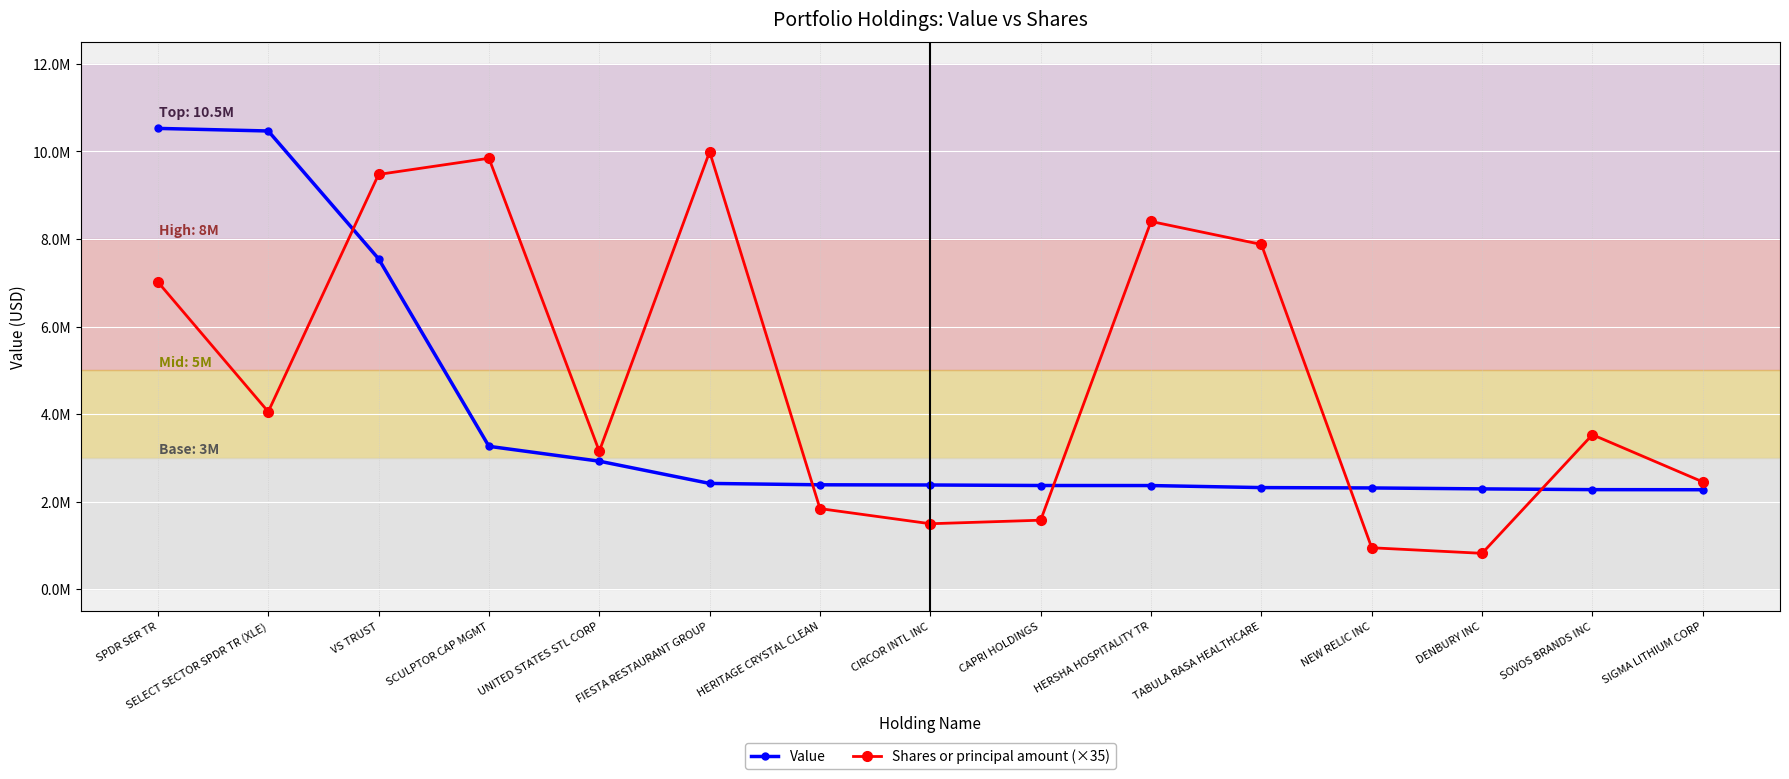

List the labels in order of Shares or principal amount (×35) value, smallest first.

DENBURY INC, NEW RELIC INC, CIRCOR INTL INC, CAPRI HOLDINGS, HERITAGE CRYSTAL CLEAN, SIGMA LITHIUM CORP, UNITED STATES STL CORP, SOVOS BRANDS INC, SELECT SECTOR SPDR TR (XLE), SPDR SER TR, TABULA RASA HEALTHCARE, HERSHA HOSPITALITY TR, VS TRUST, SCULPTOR CAP MGMT, FIESTA RESTAURANT GROUP